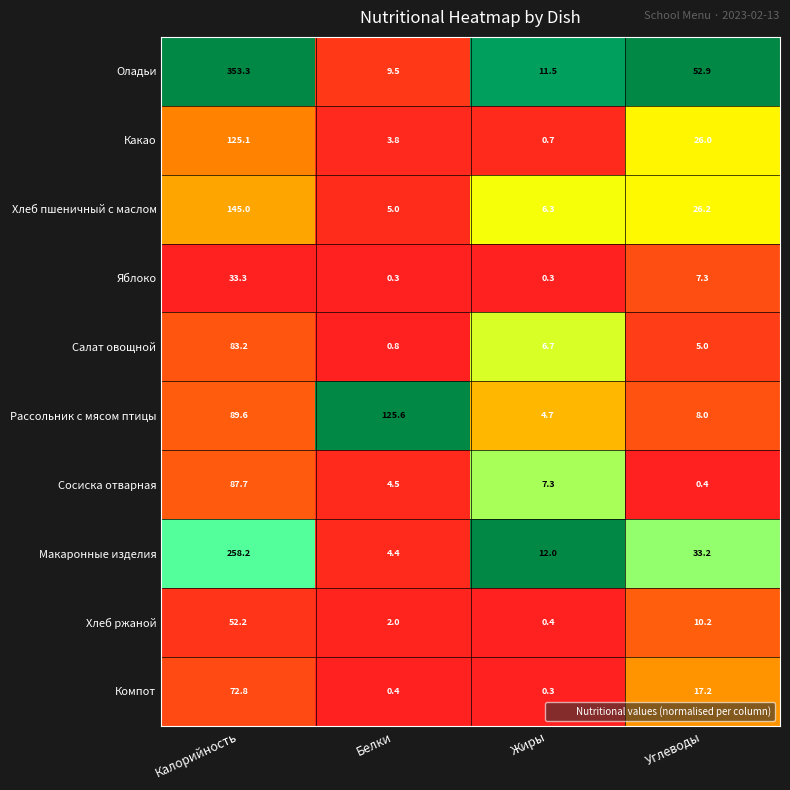

Between Жиры and Углеводы, which series saw the biggest shift?

Оладьи